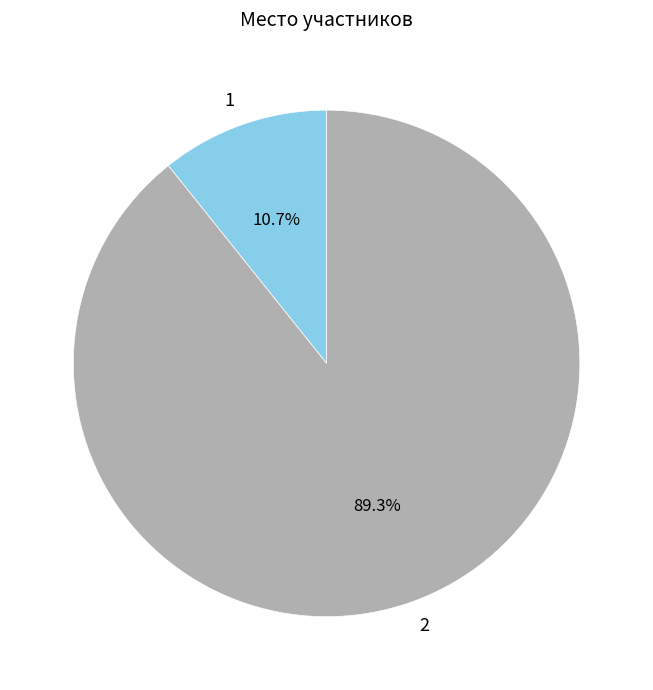

Between 2 and 1, which is larger?

2